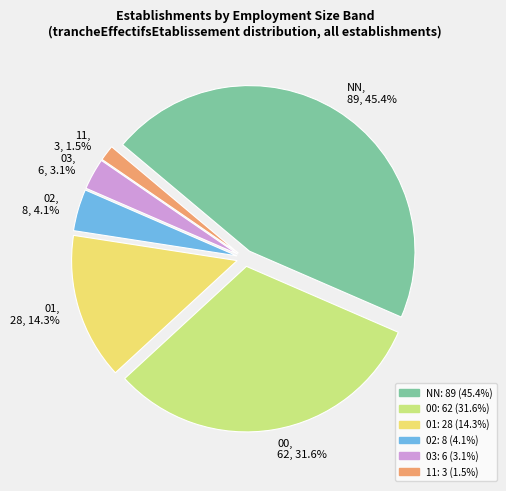

True or false: 02 accounts for 4% of the total.

True